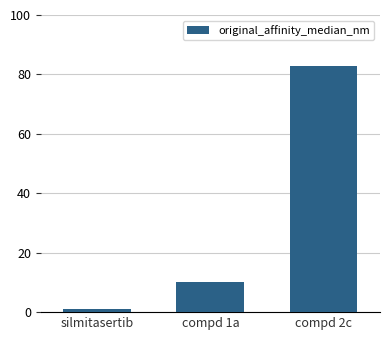

Rank the categories by value from lowest to highest.

silmitasertib, compd 1a, compd 2c